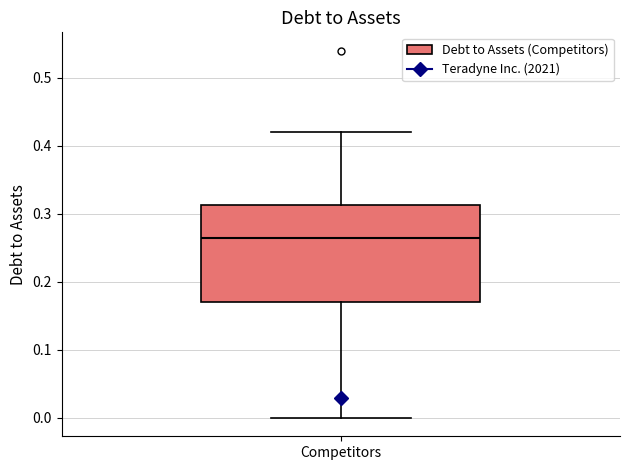

Transcribe this box plot: give where the median line is, the range the box spans, and where the two whiskers end, as read against the y-axis. The values are not printed on the chart, so give them approximately, as read against the axis.

median 0.27, box 0.17 to 0.31, whiskers 0.00 to 0.42